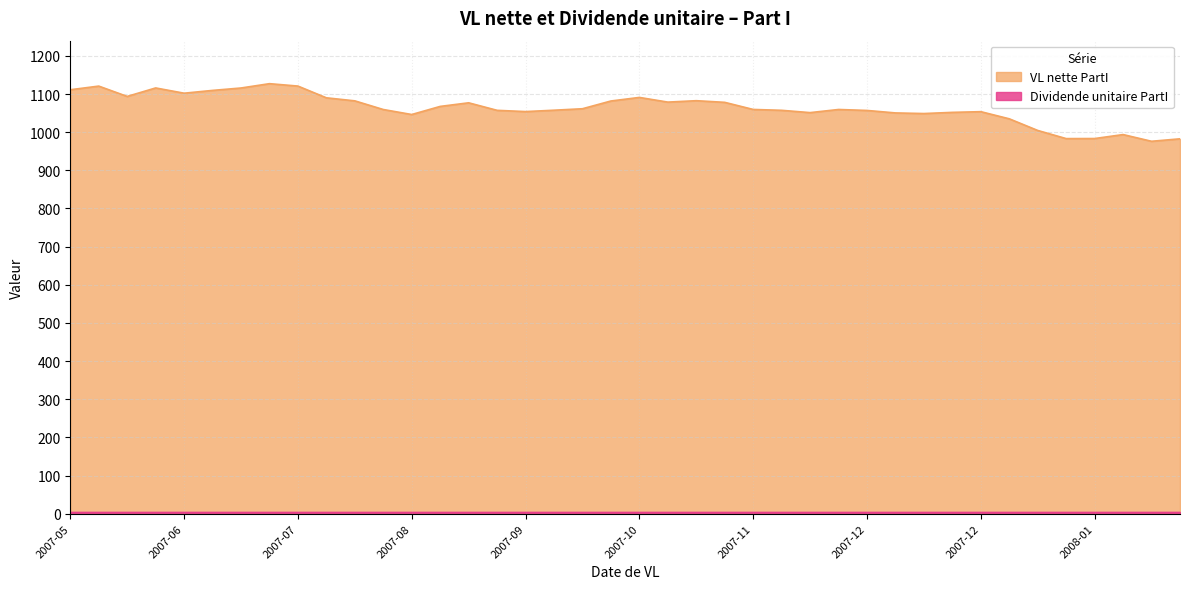

Which series has the largest total across all categories?

VL nette PartI